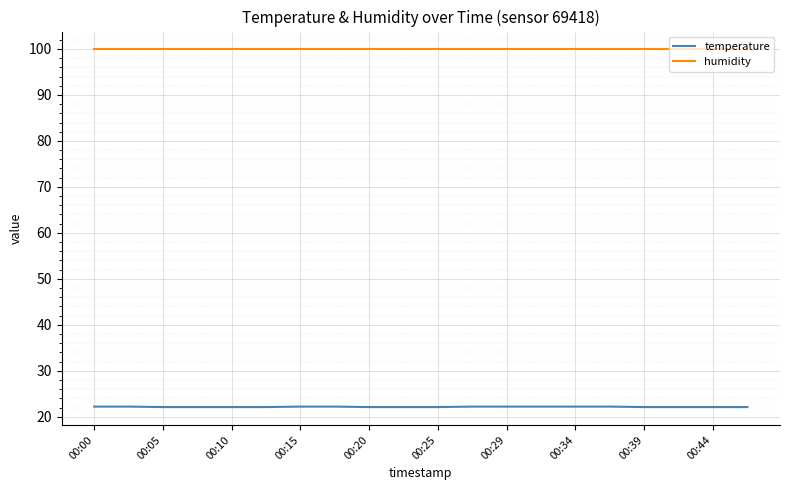

What is the maximum value shown in the chart?

99.9